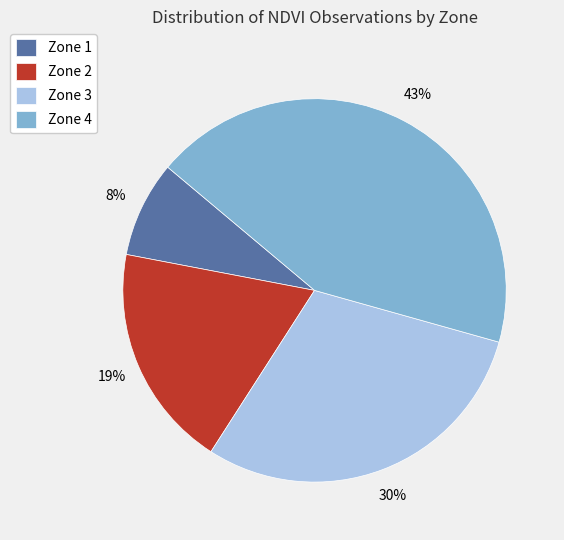

What is the ratio of the value at Zone 4 to the value at Zone 2?

2.3